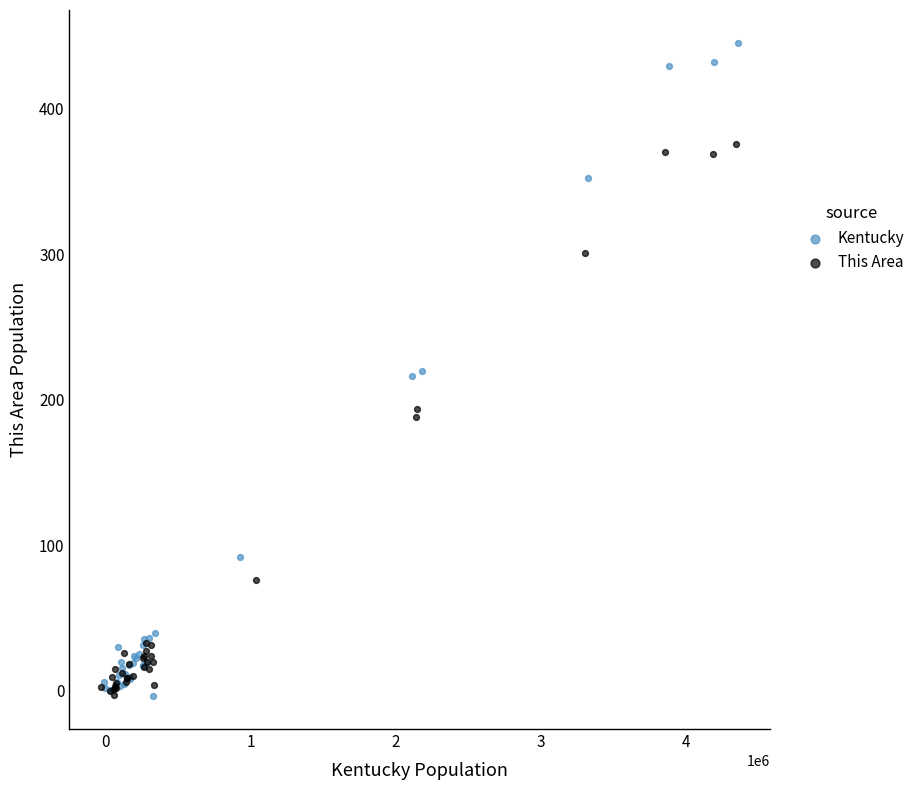

Which series has the largest Y range (max minus min)?

Kentucky